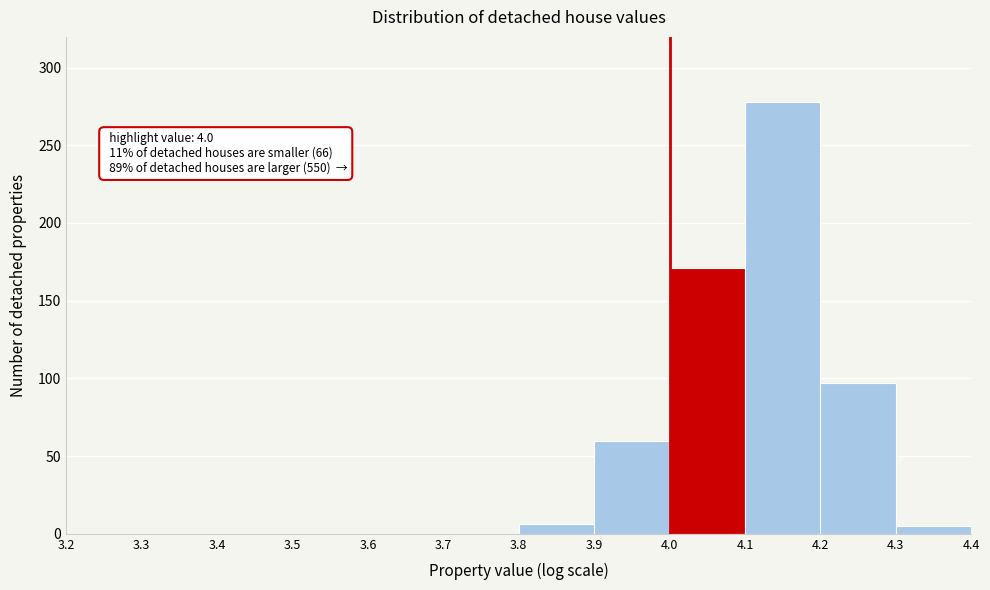

Over which range of the x-axis is the bar tallest?

4.1 to 4.2